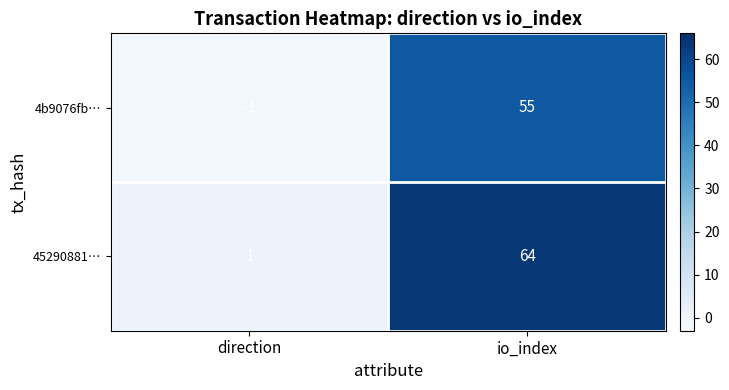

Rank the categories by 4b9076fb… value from lowest to highest.

direction, io_index